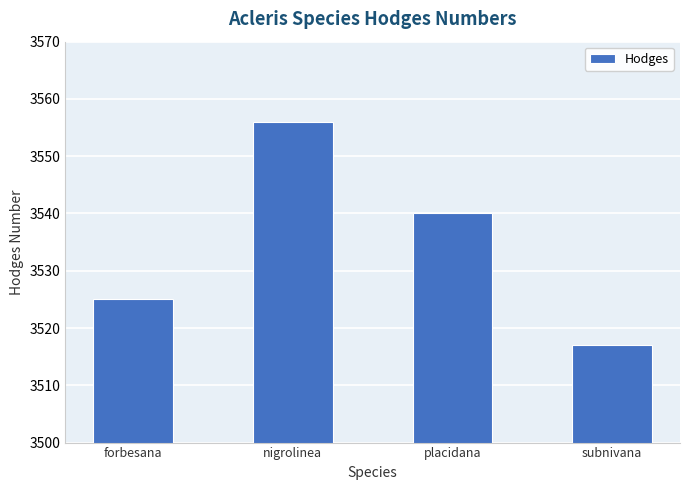

What is the ratio of the value at nigrolinea to the value at forbesana?

1.0